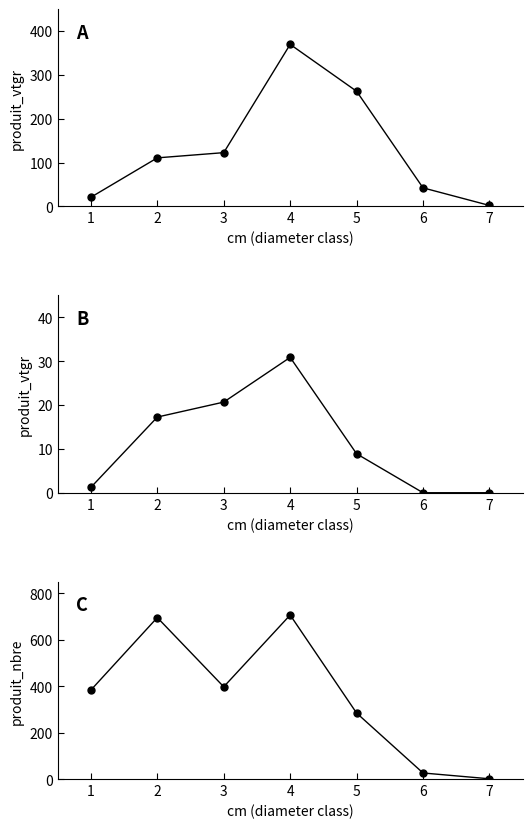

What is the approximate value of MELEZE HYBRIDE at 3?

20.7